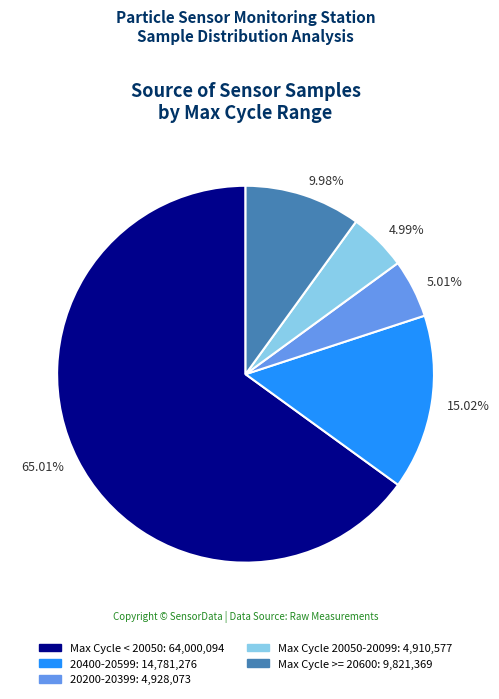

What is the majority slice?

65.01%